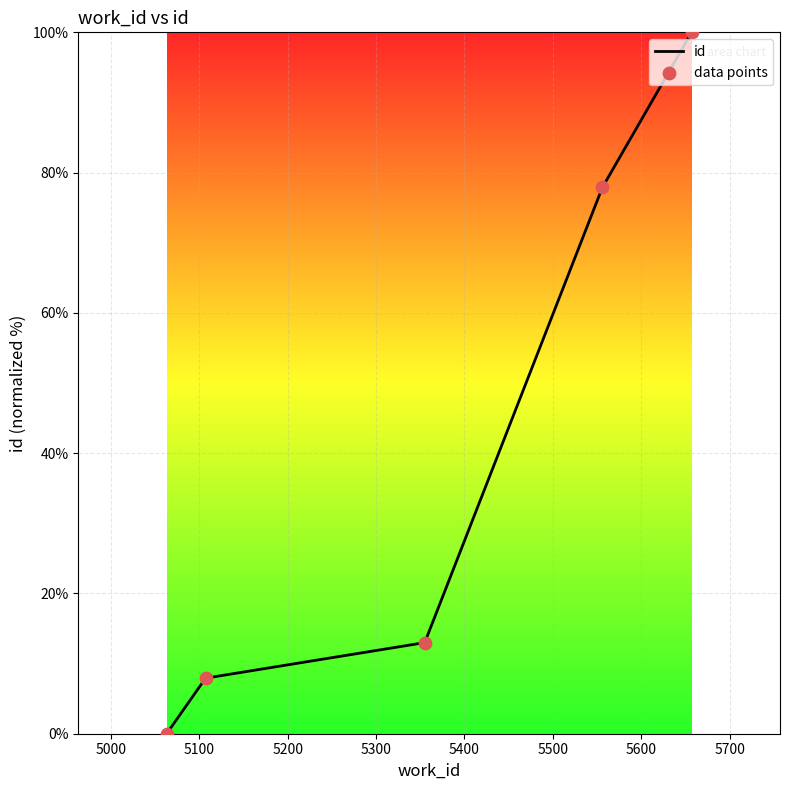

What is the greatest value displayed?

100.0